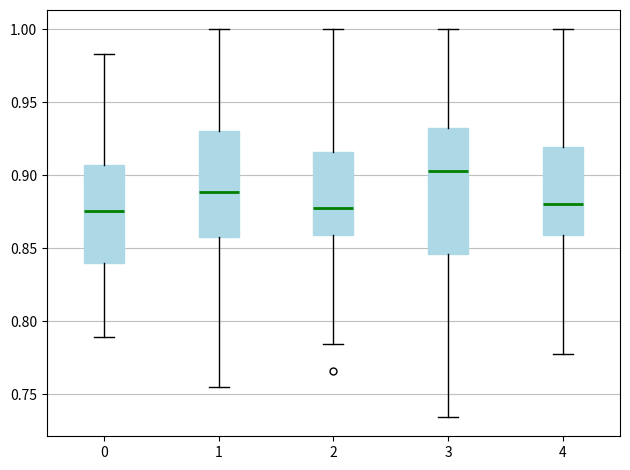

Reading left to right, read every box against the y-axis: the position of its median line, the range the box covers, and the ends of its whiskers. The values are not printed on the chart, so give them approximately, as read against the axis.

0: median 0.875, box 0.840 to 0.905, whiskers 0.790 to 0.985
1: median 0.890, box 0.860 to 0.930, whiskers 0.755 to 1.000
2: median 0.880, box 0.860 to 0.915, whiskers 0.785 to 1.000
3: median 0.905, box 0.845 to 0.930, whiskers 0.735 to 1.000
4: median 0.880, box 0.860 to 0.920, whiskers 0.775 to 1.000